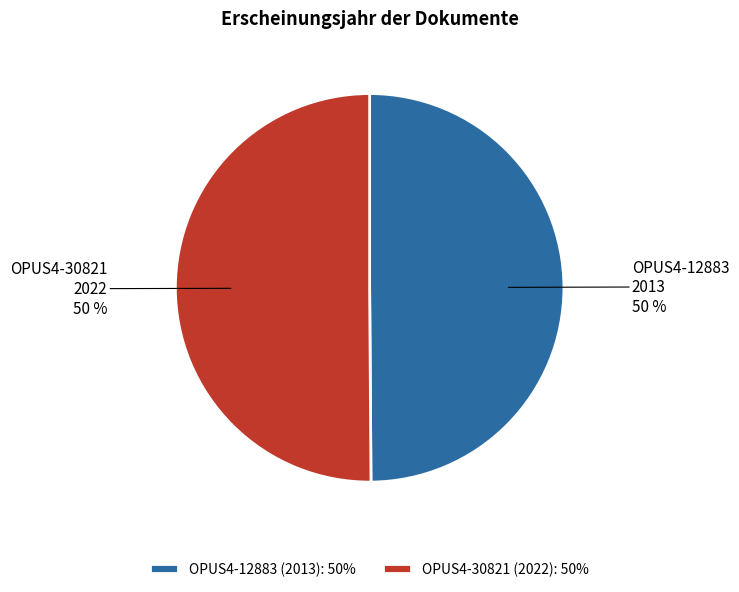

Approximately how many times larger is the value at OPUS4-30821 (2022): 50% compared to OPUS4-12883 (2013): 50%?

1.0